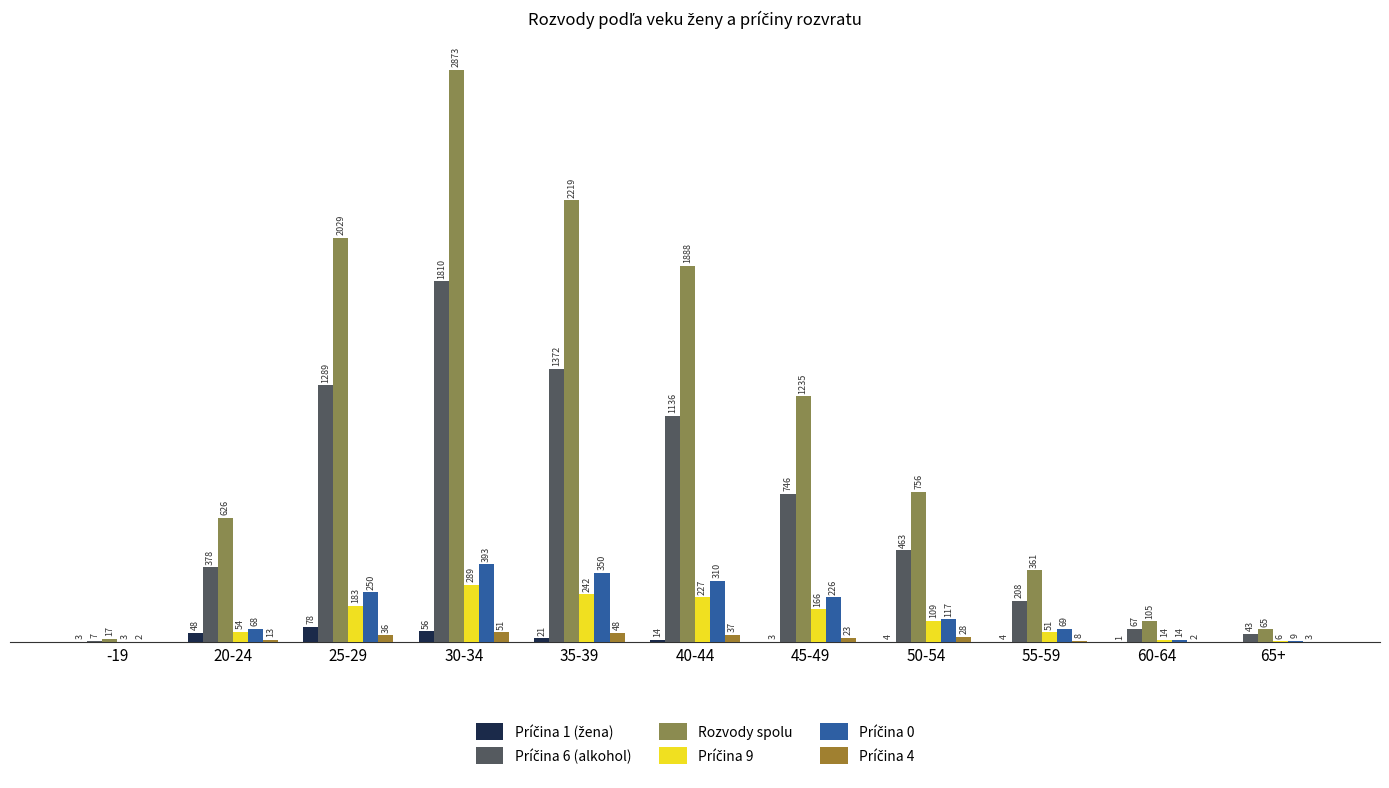

What is the greatest value displayed?

2873